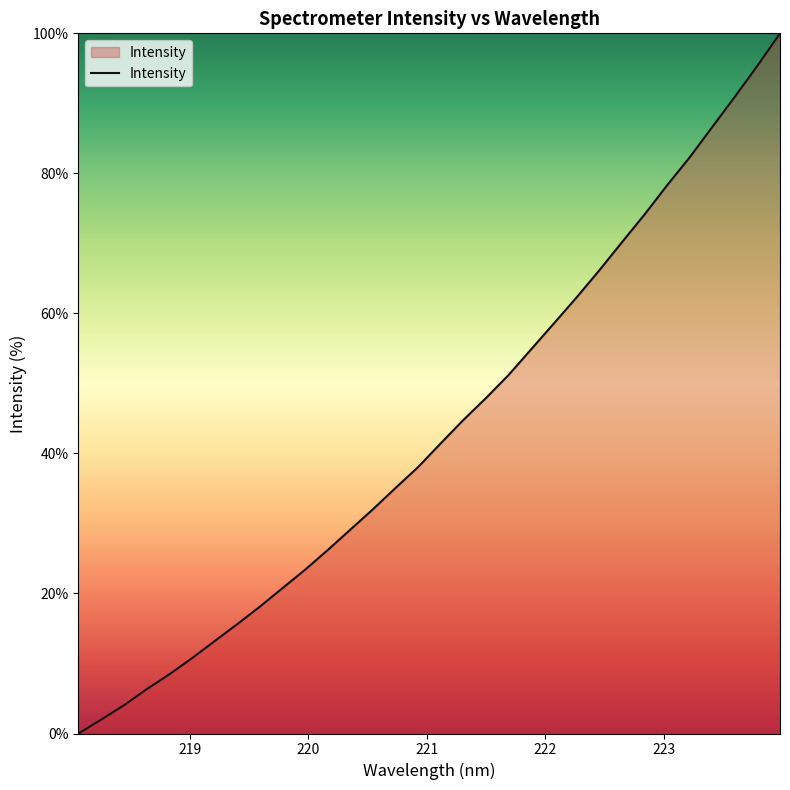

What is the maximum value shown in the chart?

100.0